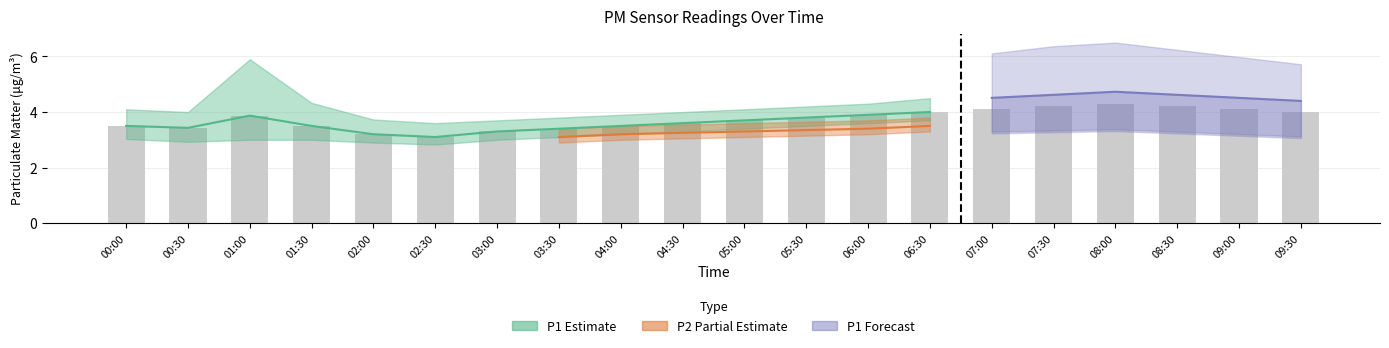

Read the value at 04:00.

3.5